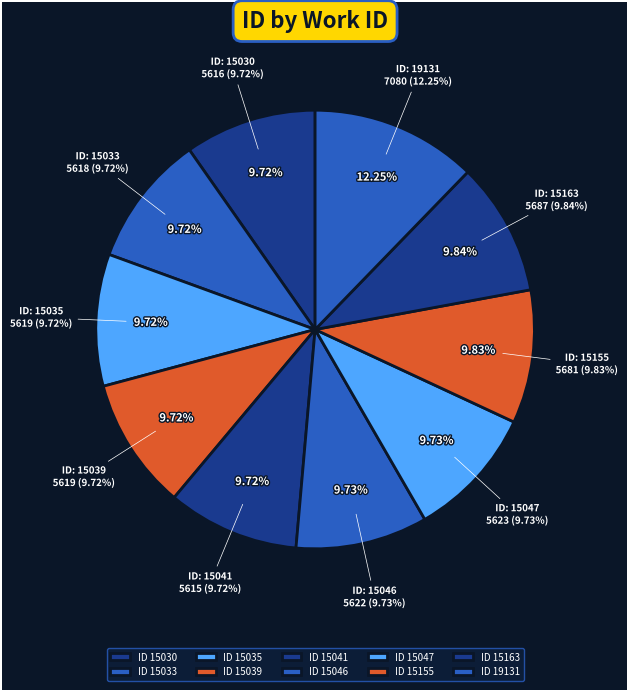

How many slices are in this pie chart?

10